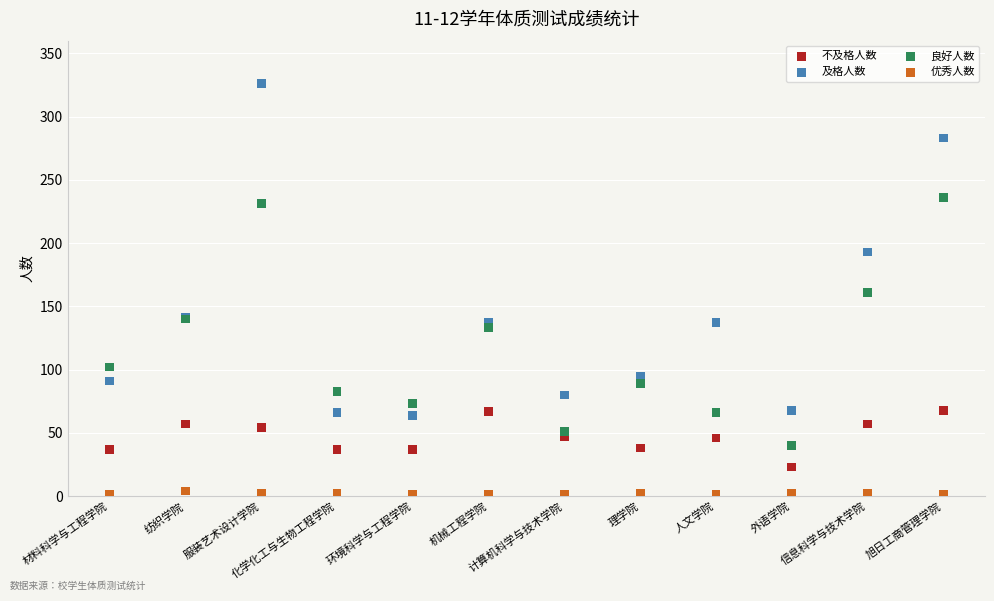

Which series contains the lowest Y value?

优秀人数